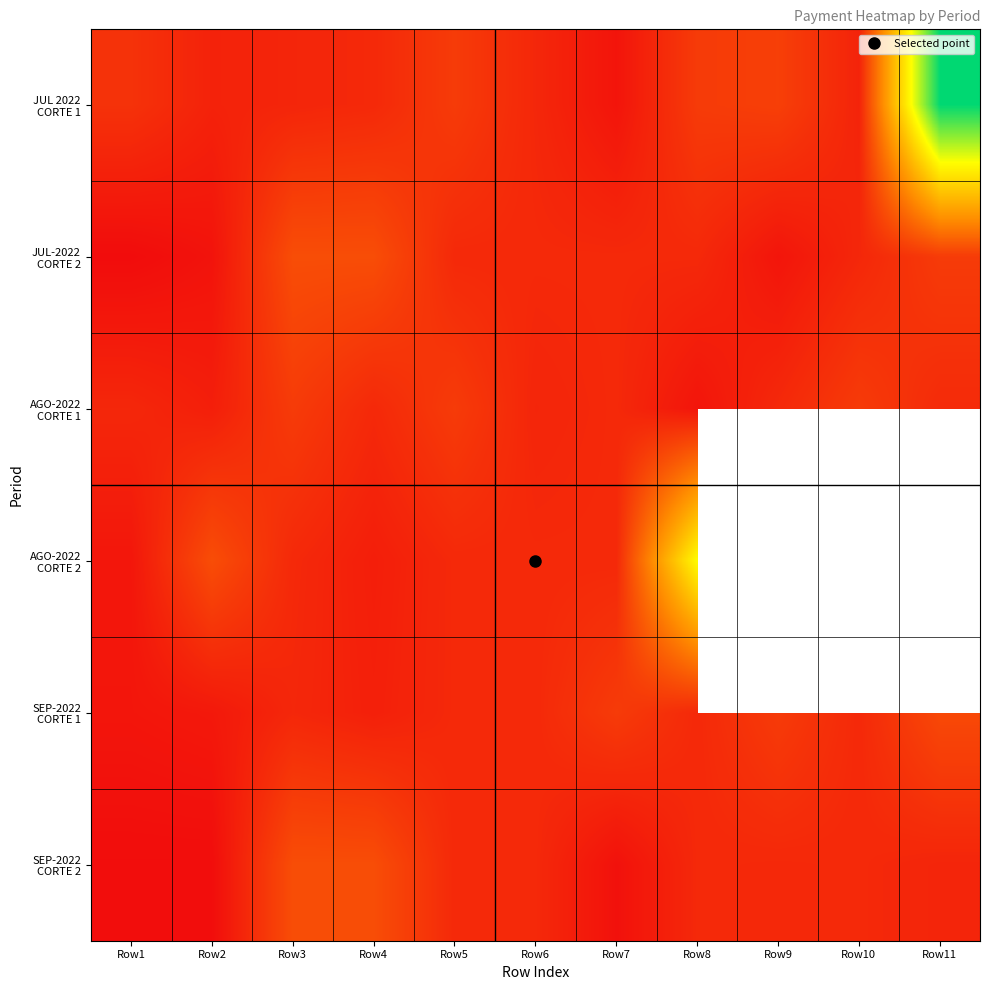

What is the spread (max minus min) of values at Row11?

27790000.0